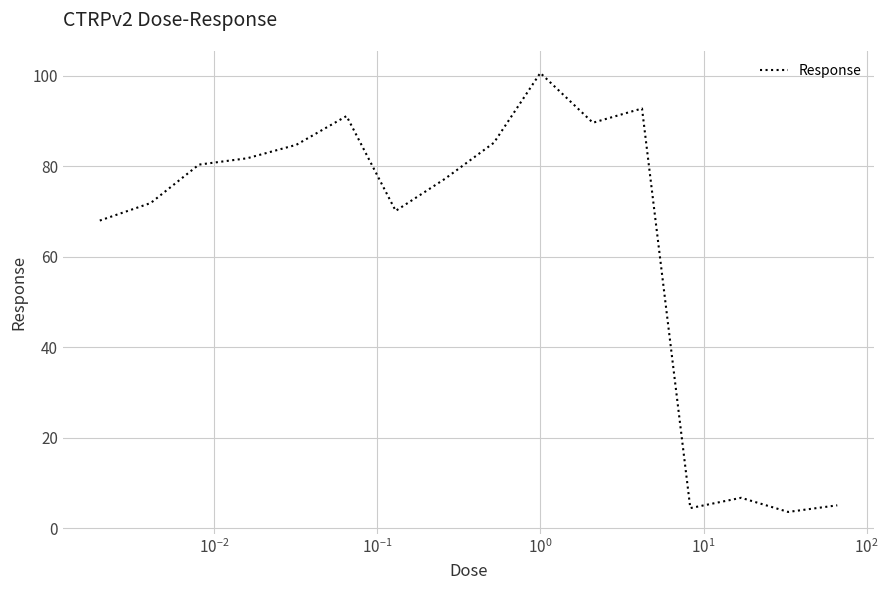

What is the smallest value displayed?

3.6